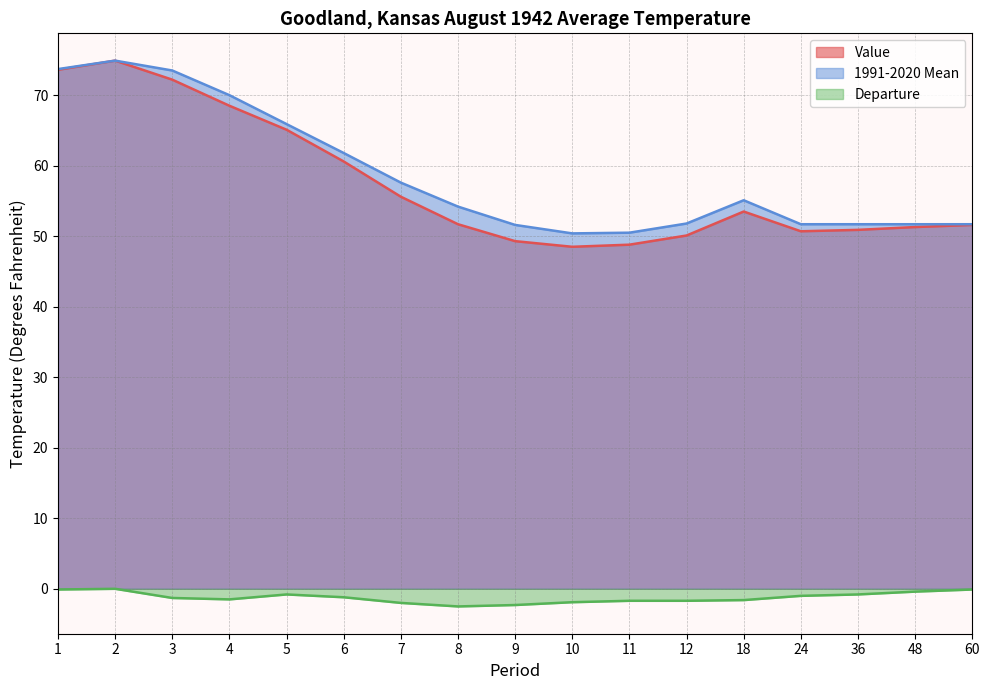

True or false: Value and 1991-2020 Mean cross at least once.

False